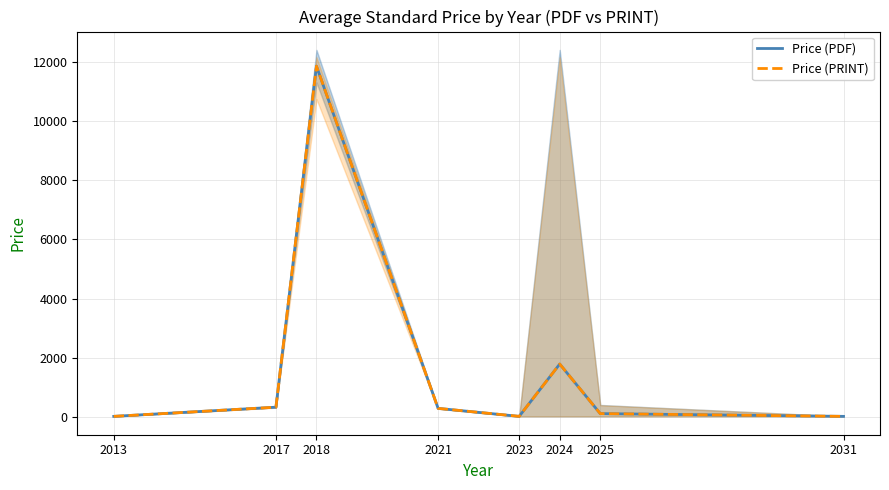

Between 2025 and 2013, which is larger?

2025